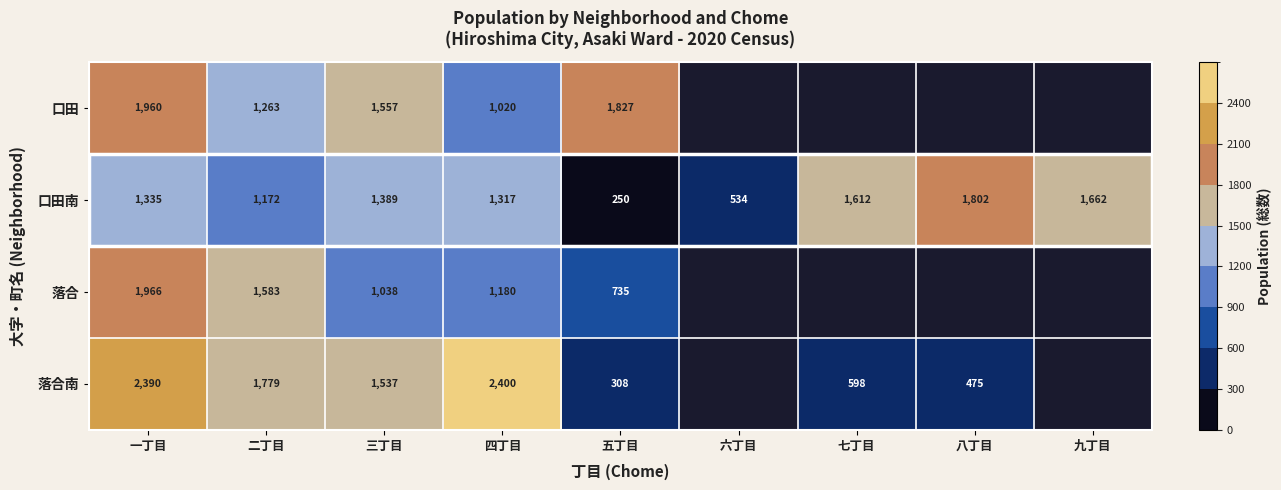

True or false: 落合 has a value of 735 at 五丁目.

True